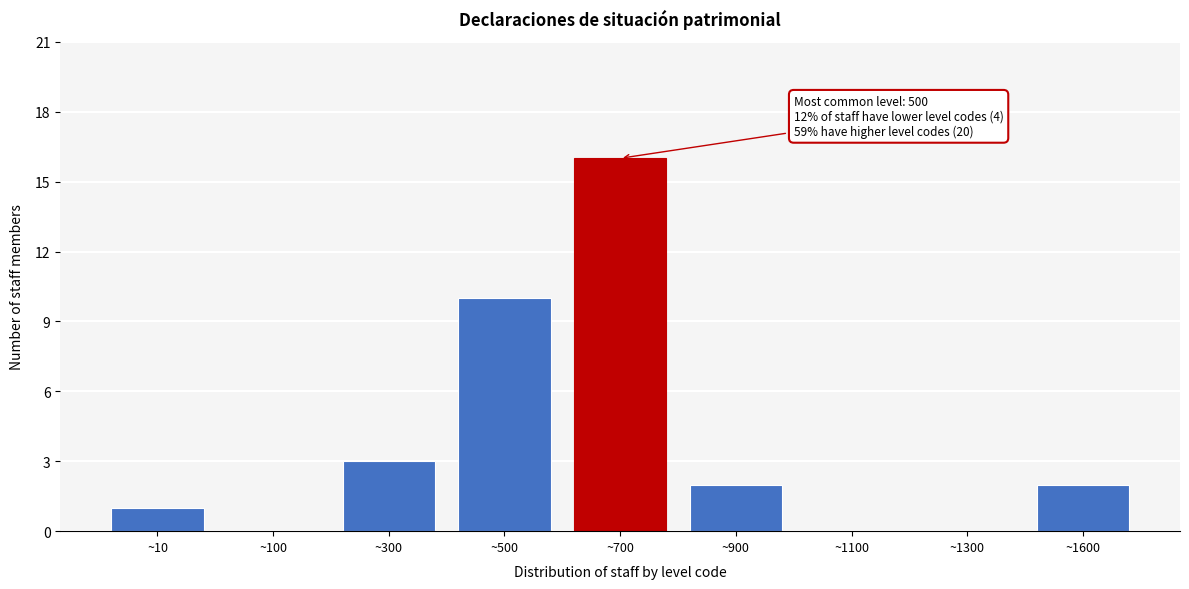

Reading left to right, extract all data points from this chart.

~10=1	~100=0	~300=3	~500=10	~700=16	~900=2	~1100=0	~1300=0	~1600=2